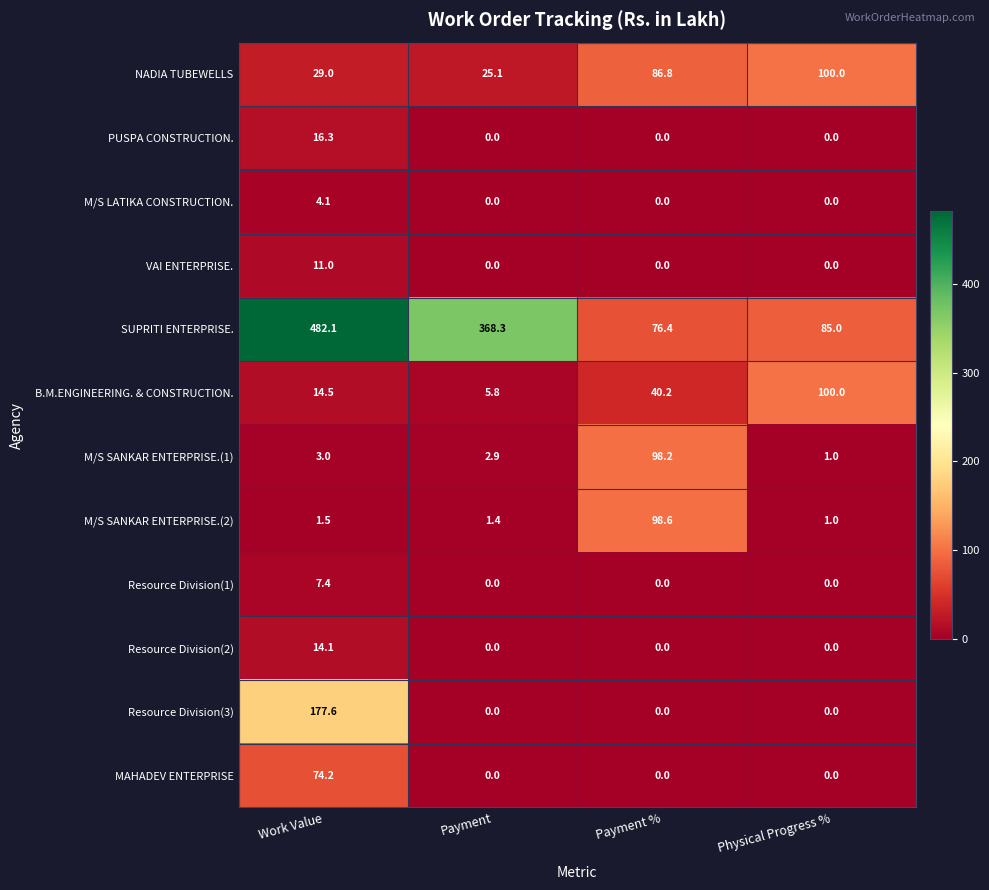

What is the greatest value displayed?

482.1